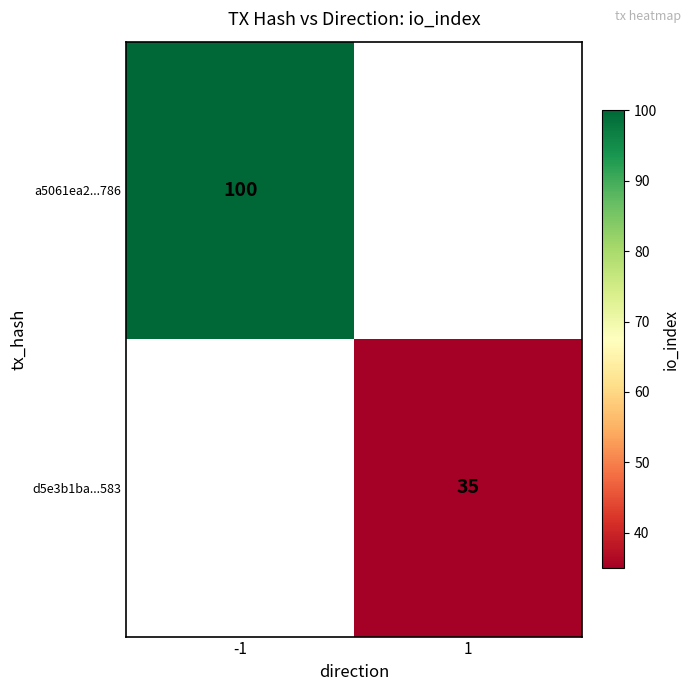

Count the number of categories in the chart.

2